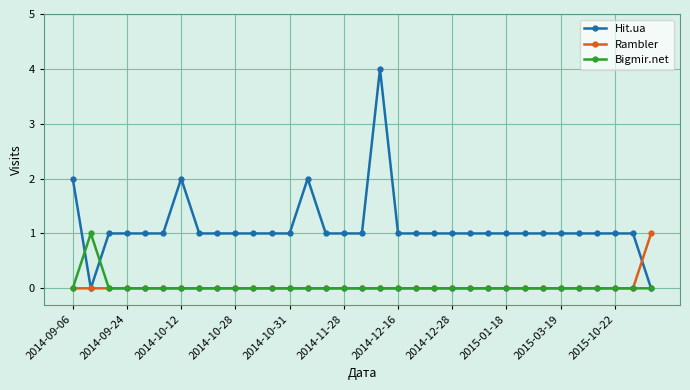

True or false: Hit.ua has more than 0 points higher than both neighbors.

True